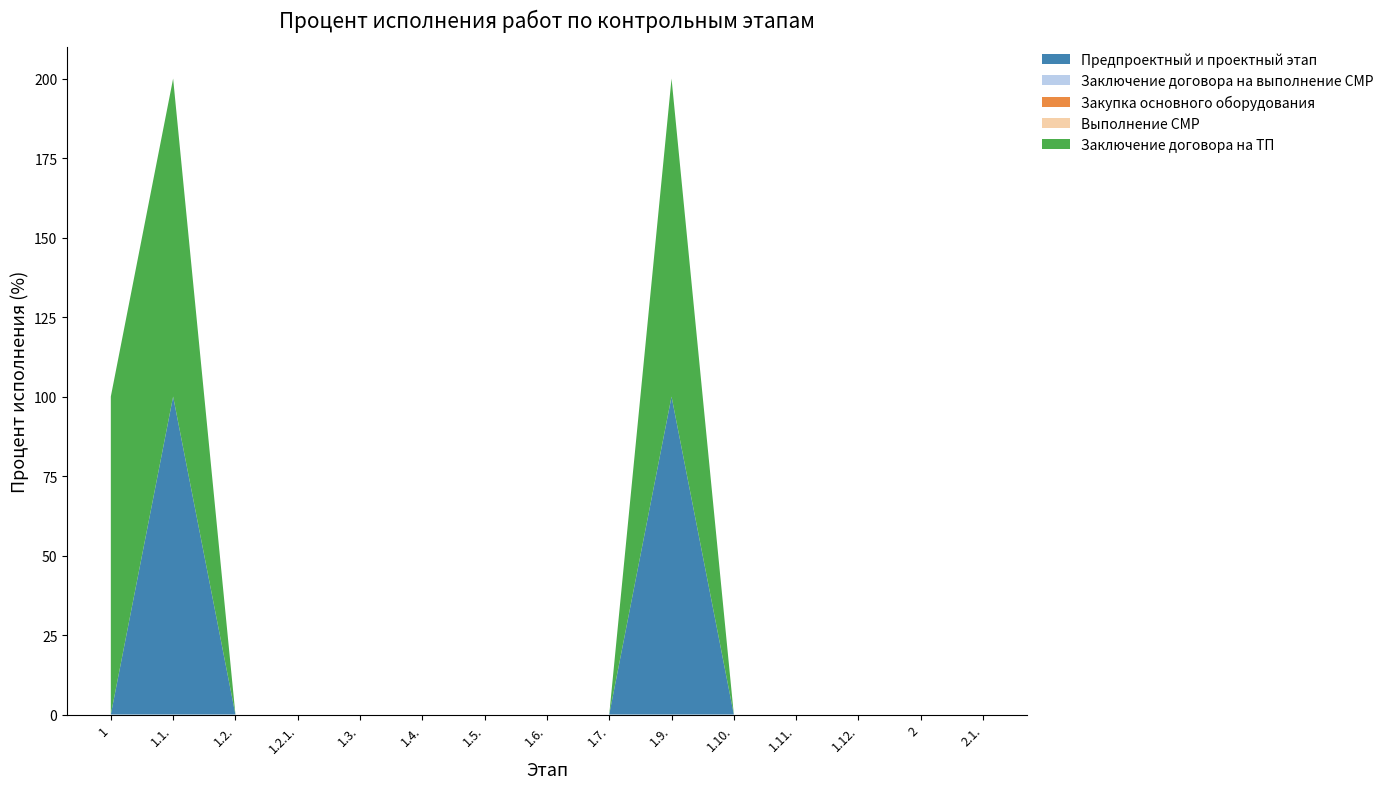

Reading left to right, what are all the values shown in this chart?

Предпроектный и проектный этап: 0	100	0	0	0	0	0	0	0	100	0	0	0	0	0
Заключение договора на выполнение СМР: 0	0	0	0	0	0	0	0	0	0	0	0	0	0	0
Закупка основного оборудования: 0	0	0	0	0	0	0	0	0	0	0	0	0	0	0
Выполнение СМР: 0	0	0	0	0	0	0	0	0	0	0	0	0	0	0
Заключение договора на ТП: 100	100	0	0	0	0	0	0	0	100	0	0	0	0	0